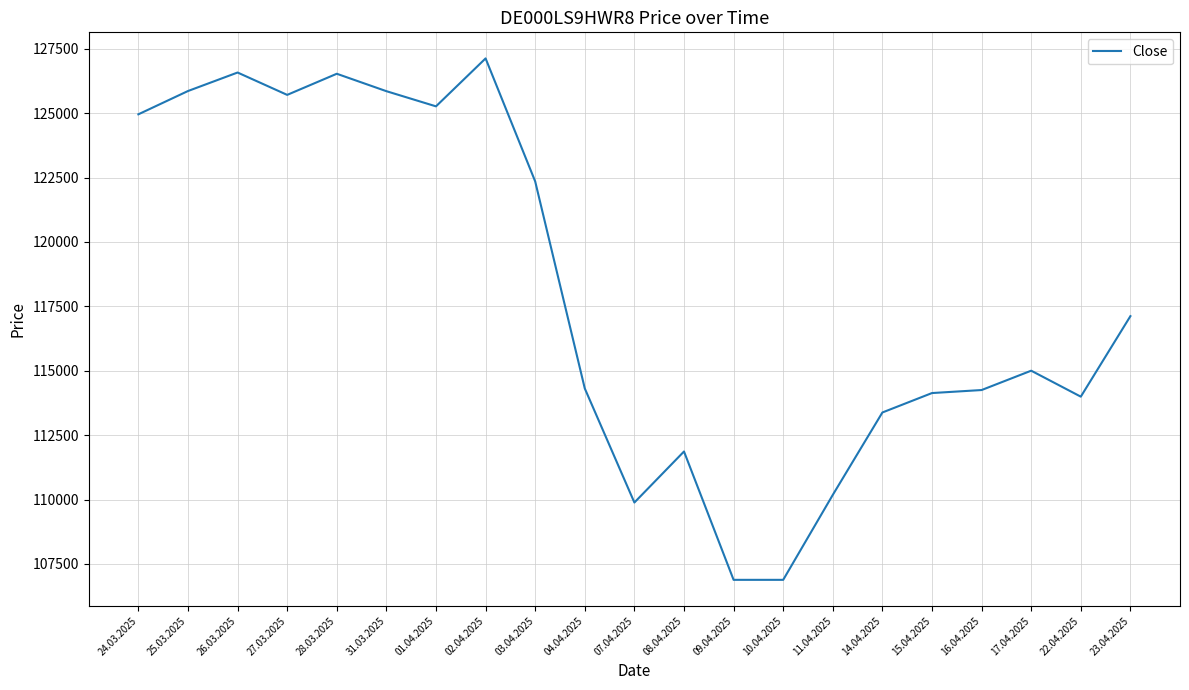

What is the sum of the values at 03.04.2025 and 23.04.2025?

239468